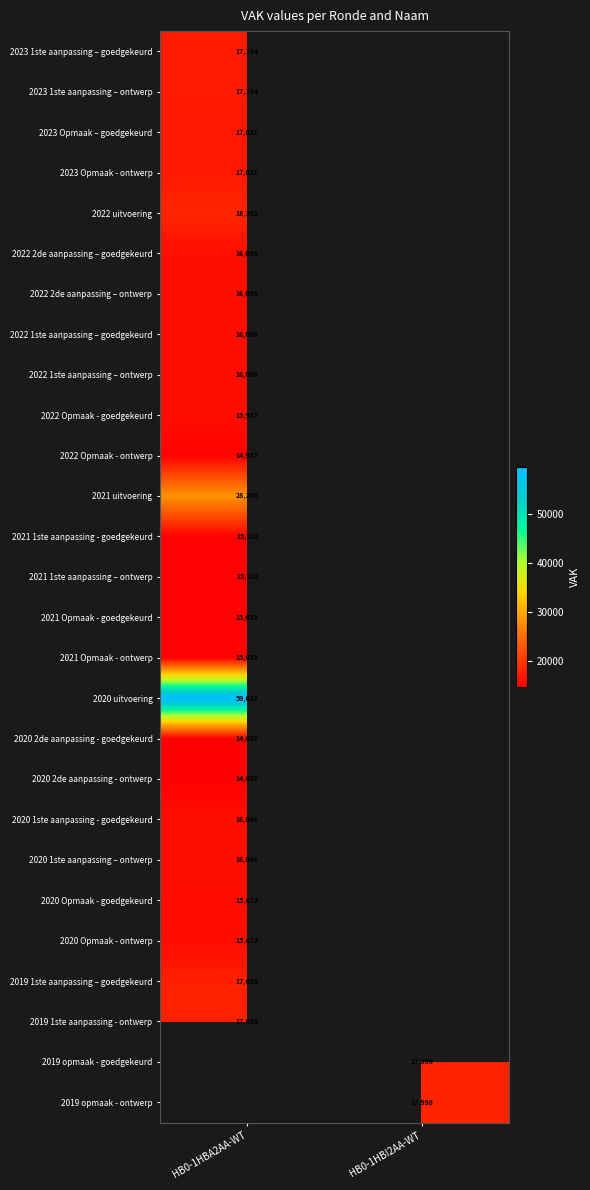

Is the value of 2022 Opmaak - ontwerp at HB0-1HBA2AA-WT greater than the value of 2022 1ste aanpassing – goedgekeurd at HB0-1HBA2AA-WT?

No